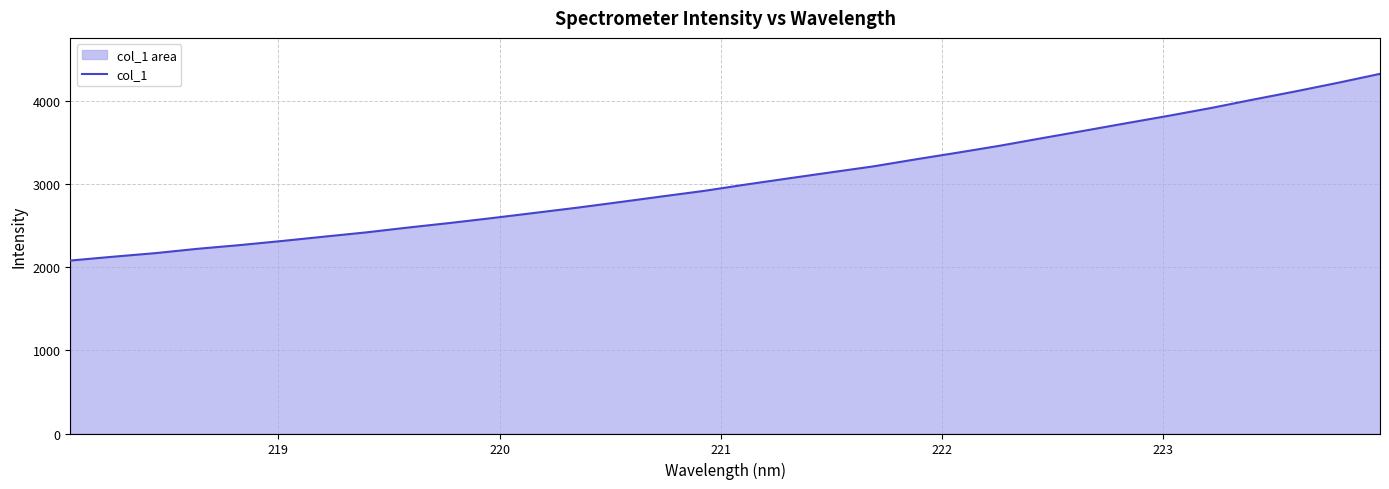

What is the maximum value shown in the chart?

4330.1